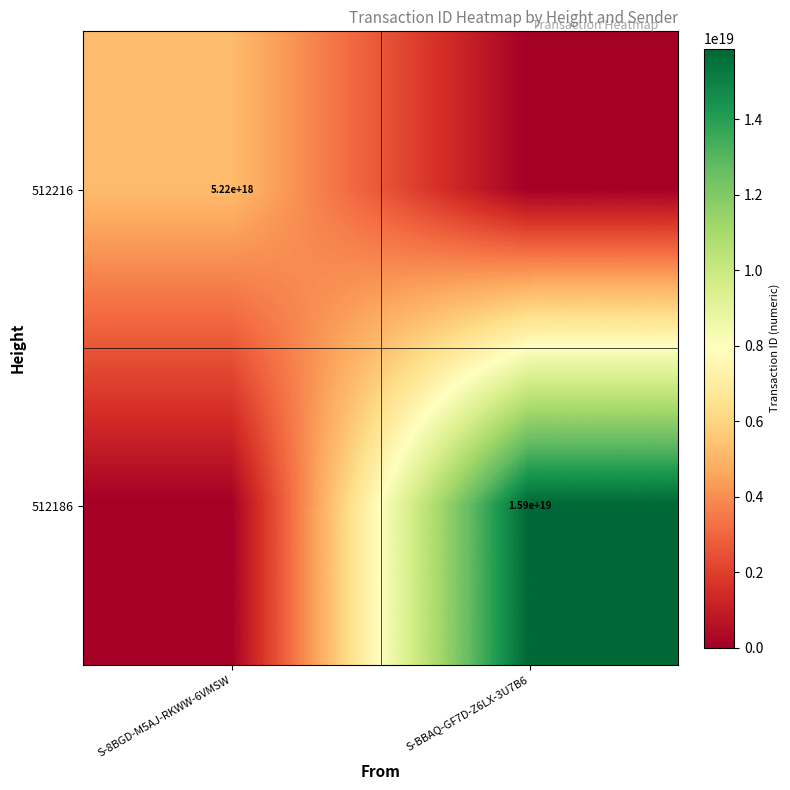

The value of 512216 at S-8BGD-M5AJ-RKWW-6VMSW is 3355219888870680576. True or false?

False